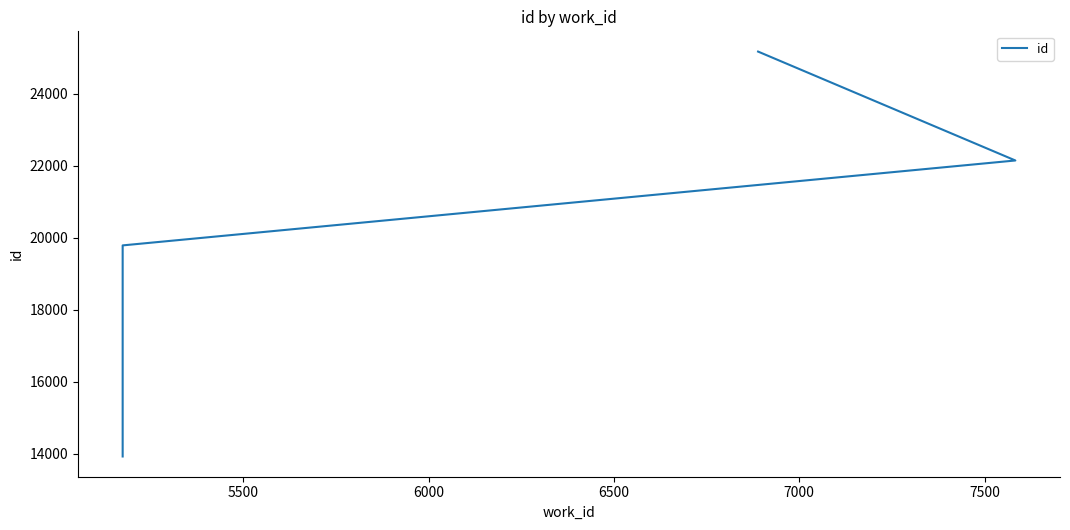

Between 6500 and 5500, which is larger?

6500